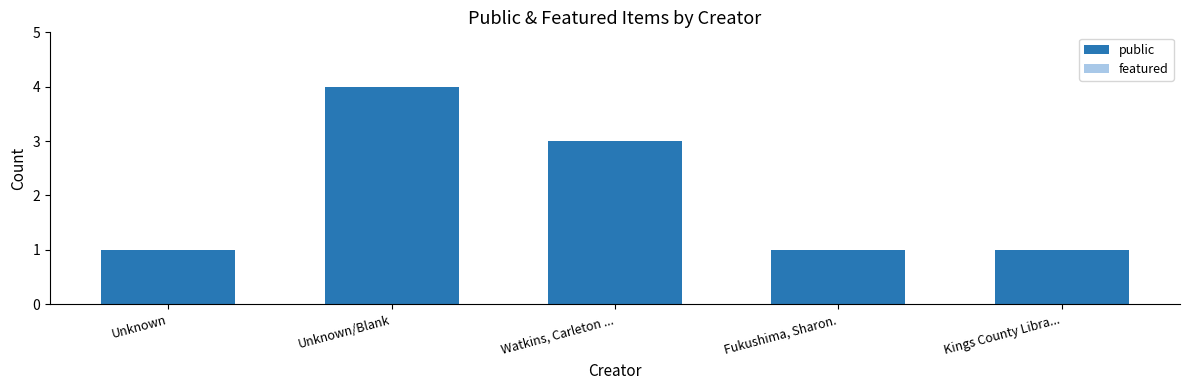

What position from the right is Kings County Libra...?

1